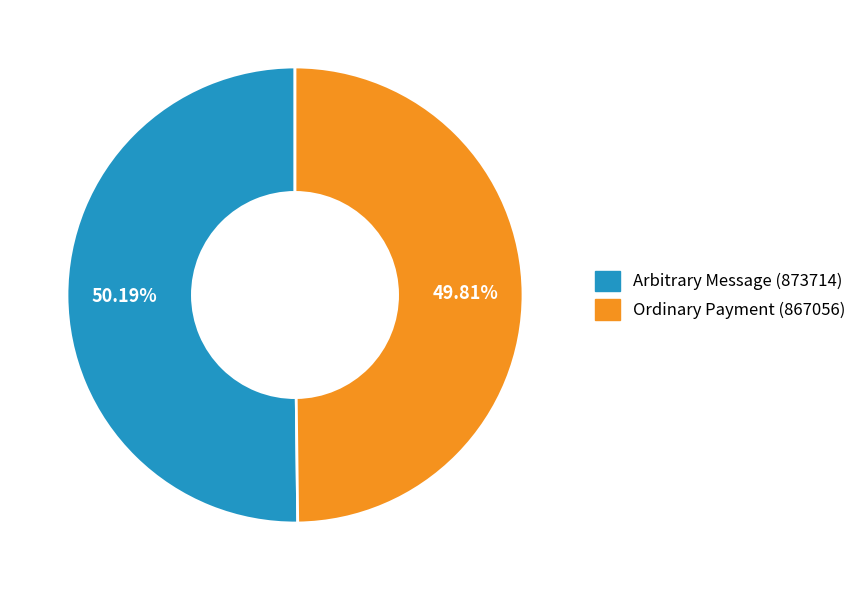

What is the ratio of the value at Ordinary Payment (867056) to the value at Arbitrary Message (873714)?

1.0